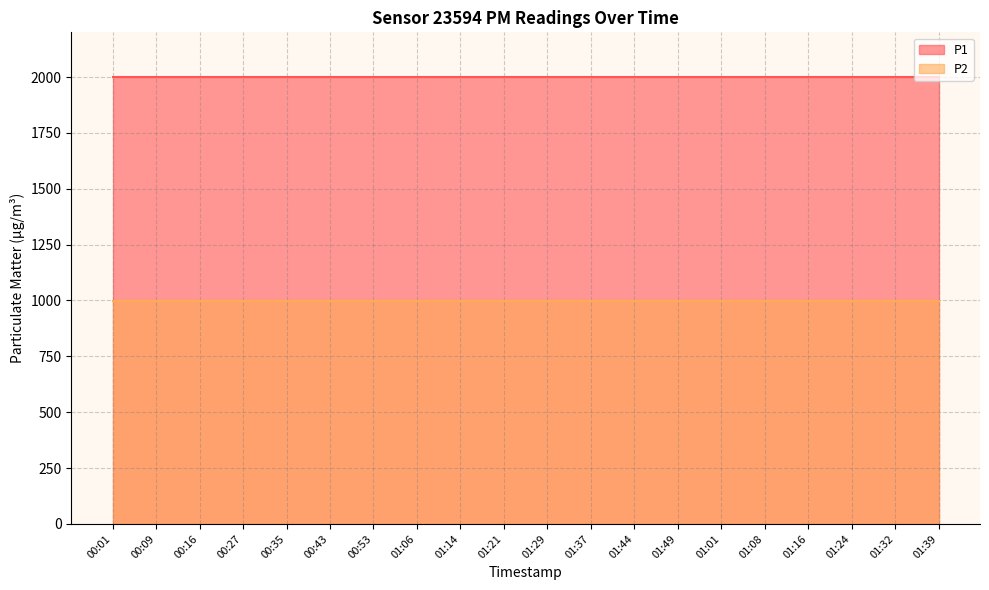

What is the total value across all series at 00:43?

2999.8